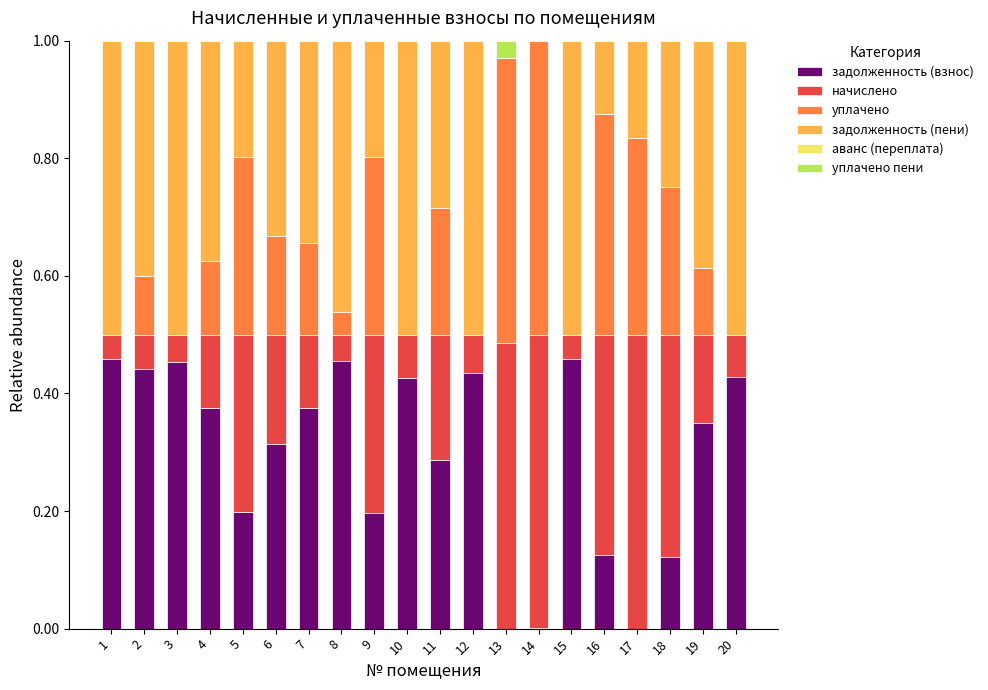

What is the total value across all series at 3?

1.0